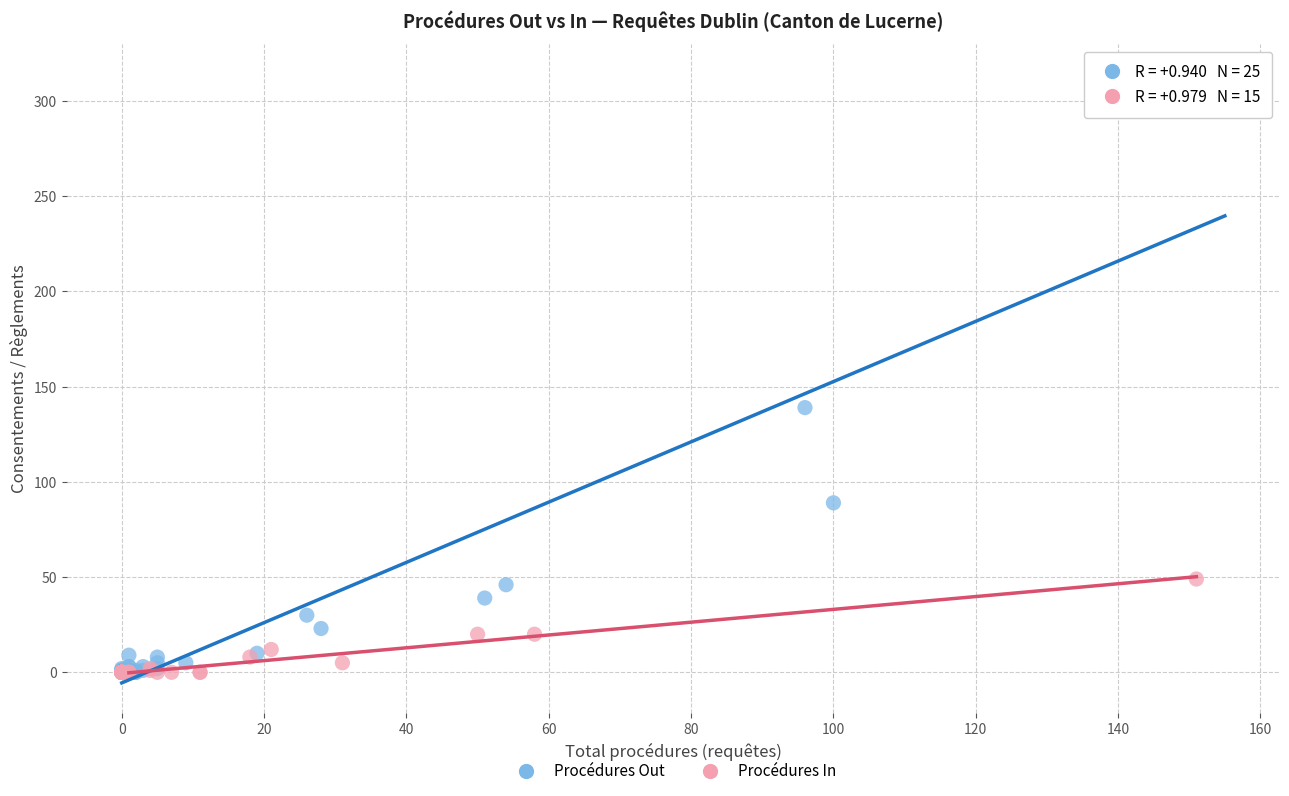

Which series contains the highest Y value?

Procédures Out